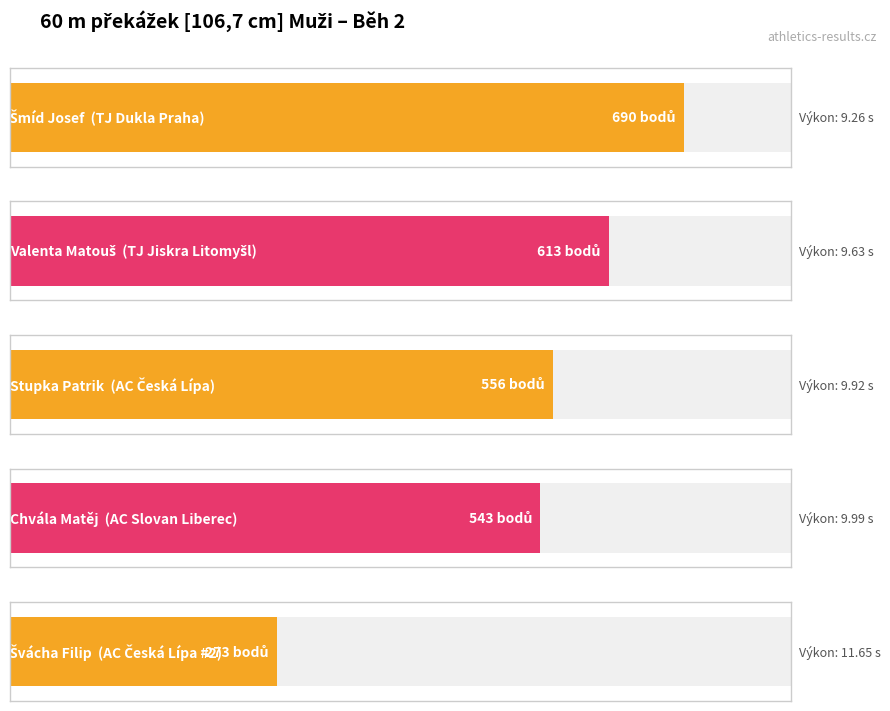

Where is the data nearest to the value 481?

AC Slovan Liberec